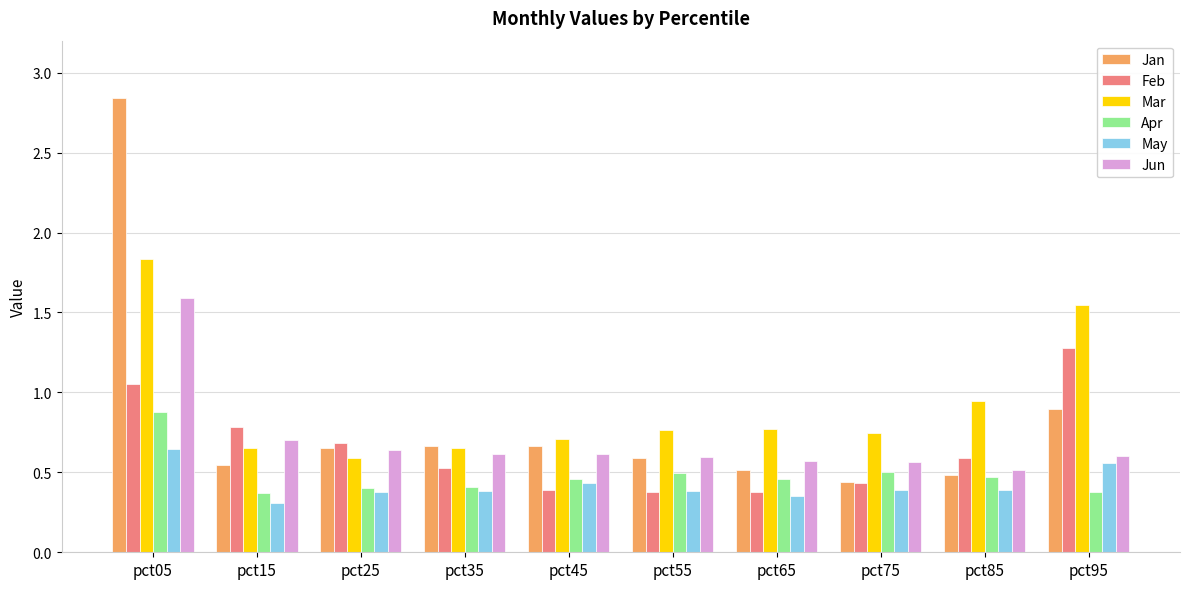

At which label is Mar closest to 1?

pct85